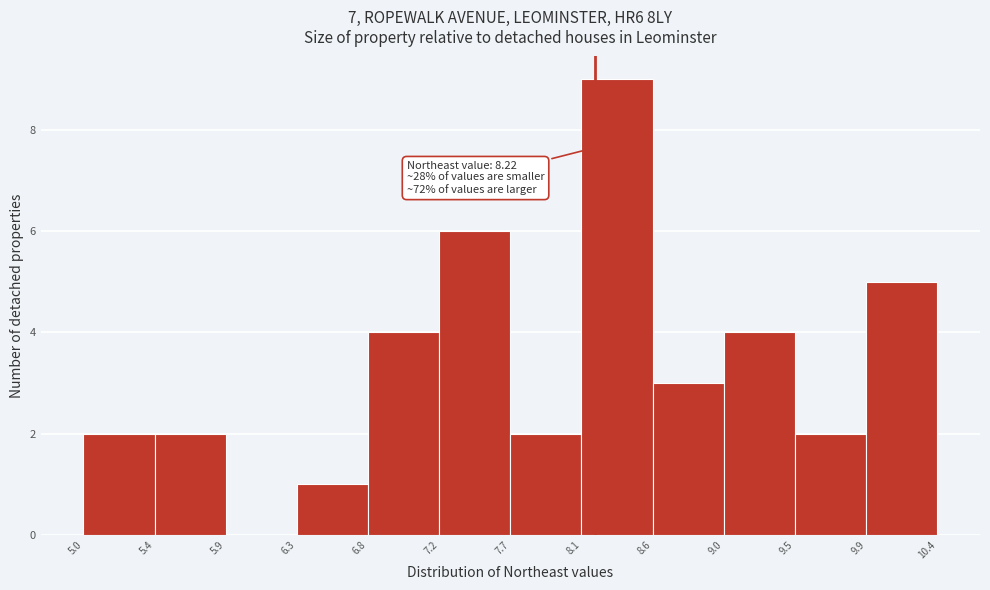

Over which range of the x-axis is the bar tallest?

8.1 to 8.6